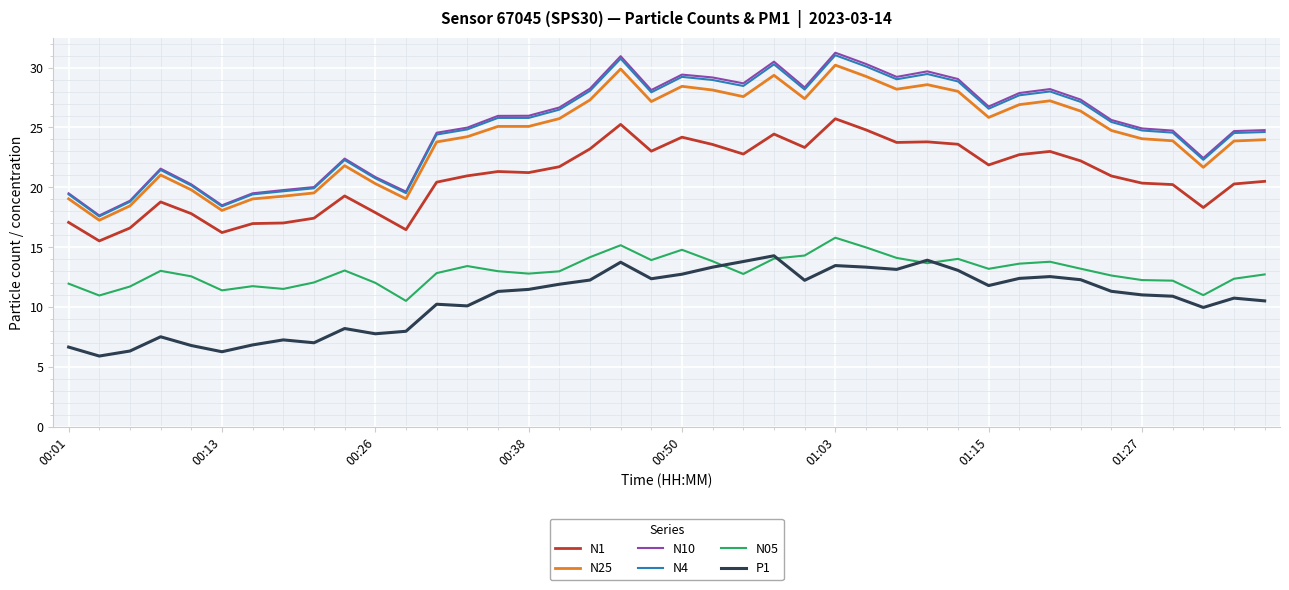

Which series has the widest spread of values?

N10